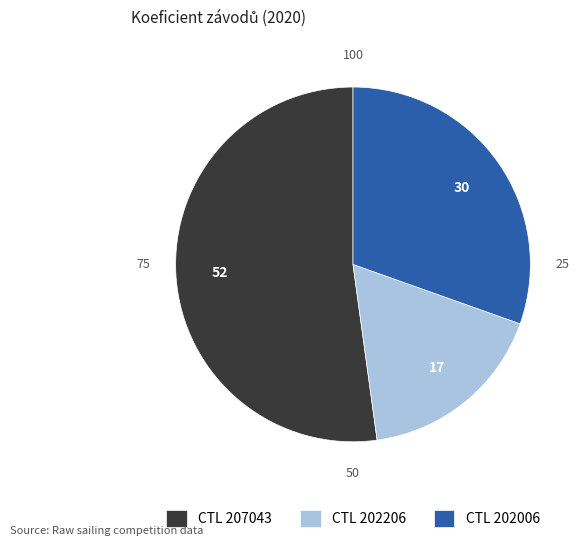

Is there a majority slice in this chart?

Yes